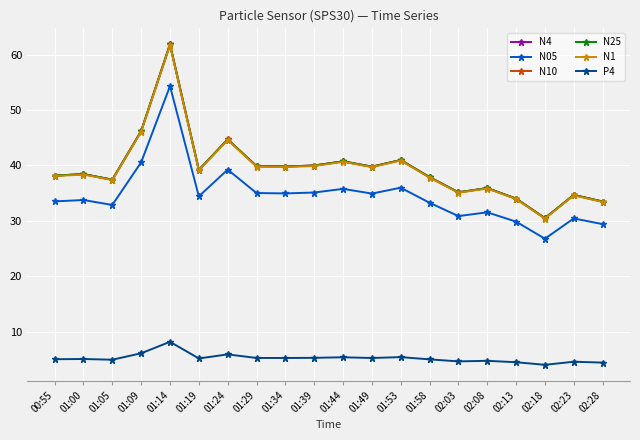

True or false: N05 has a value of 35.1 at 01:39.

True